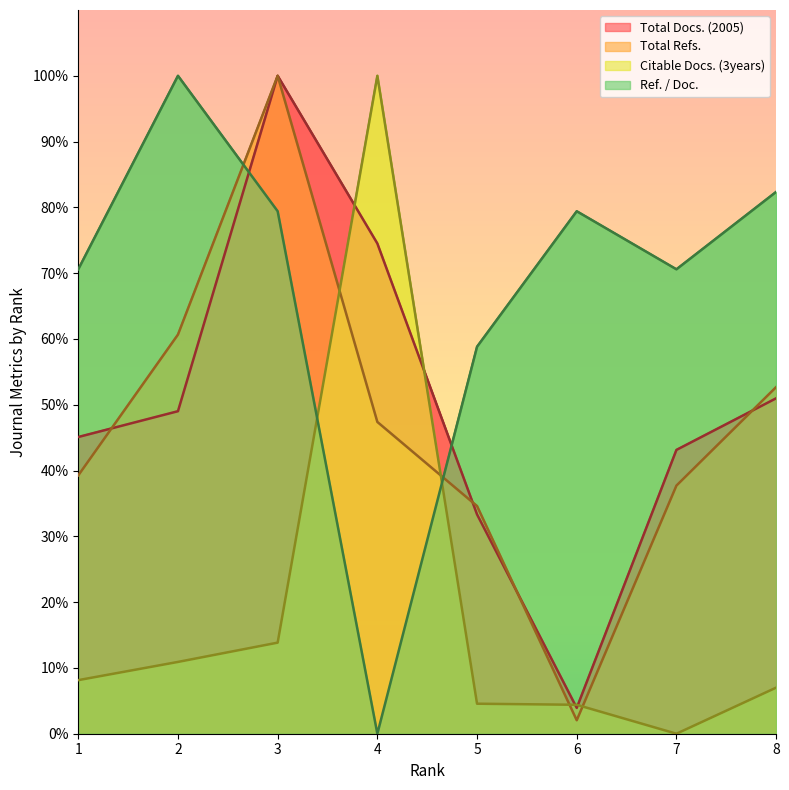

True or false: Citable Docs. (3years) has a value of 4.4 at 6.

True